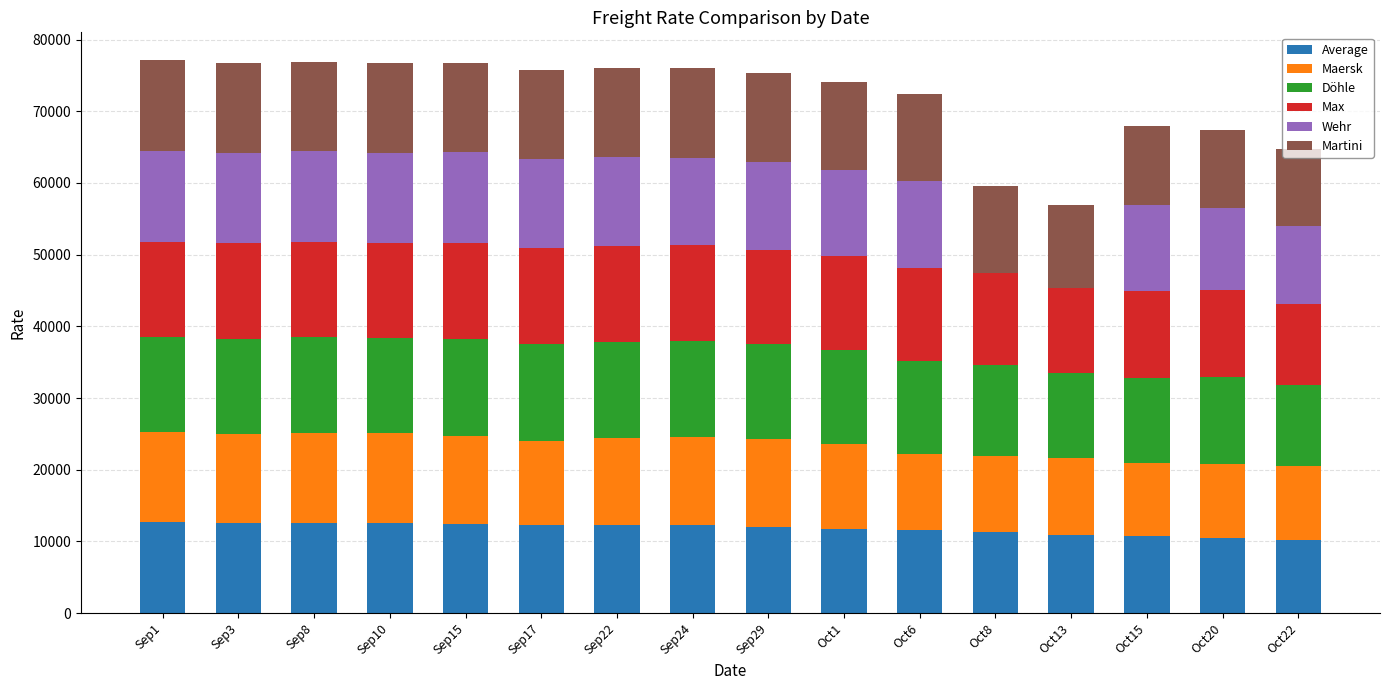

How many series are shown in this chart?

6